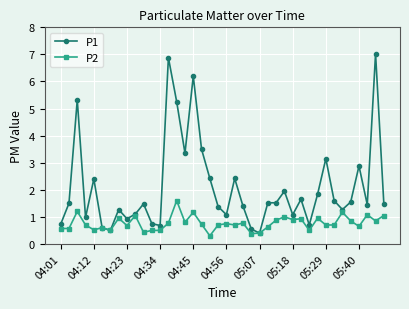

List the series in order of their peak value, lowest first.

P2, P1